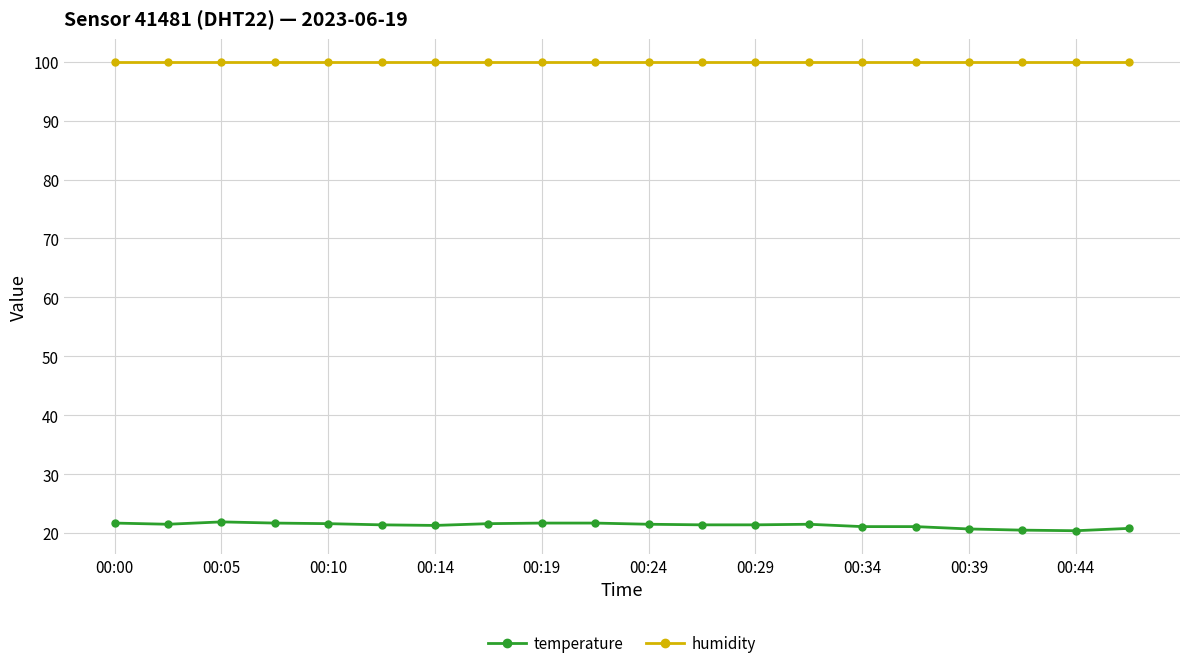

At how many categories does at least one series exceed 30?

20